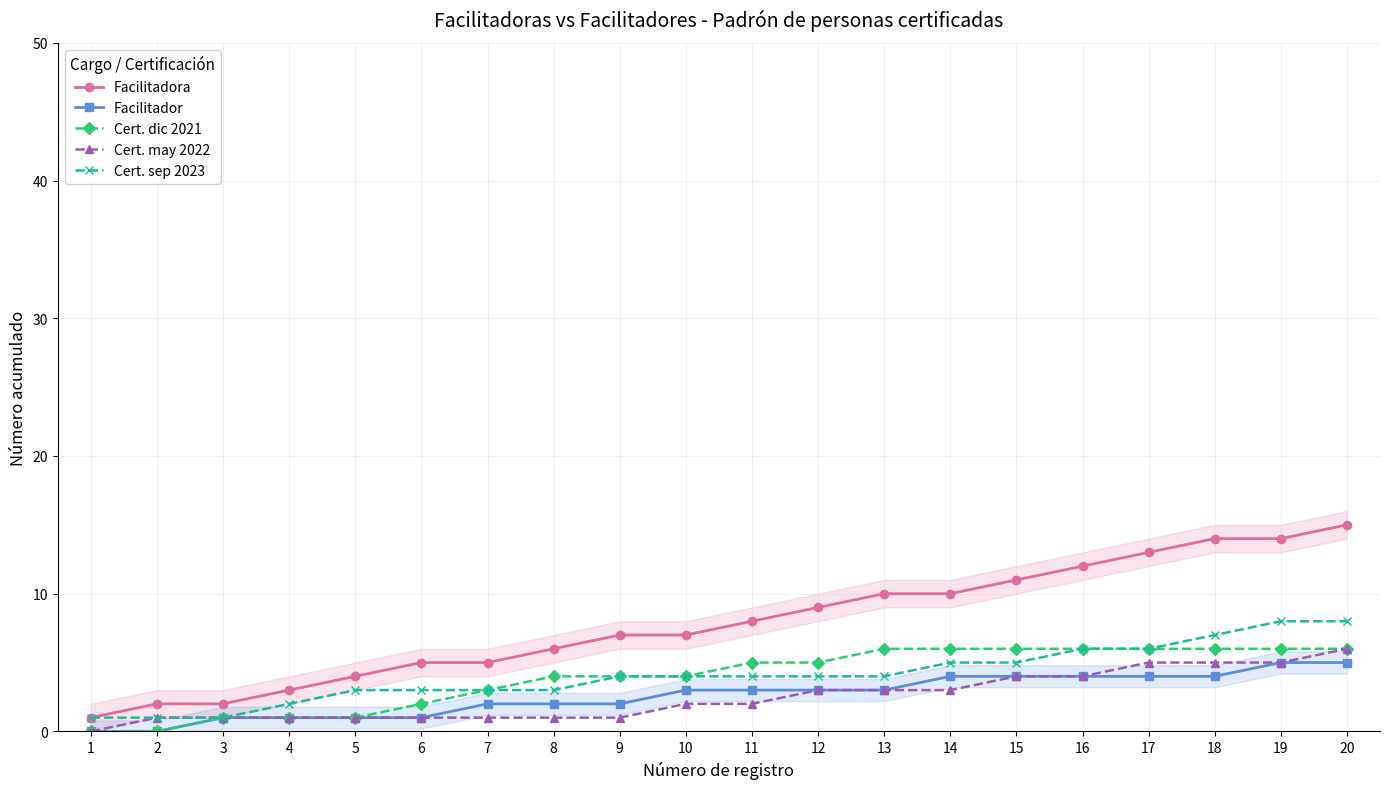

List the labels in order of Cert. sep 2023 value, smallest first.

1, 2, 3, 4, 5, 6, 7, 8, 9, 10, 11, 12, 13, 14, 15, 16, 17, 18, 19, 20